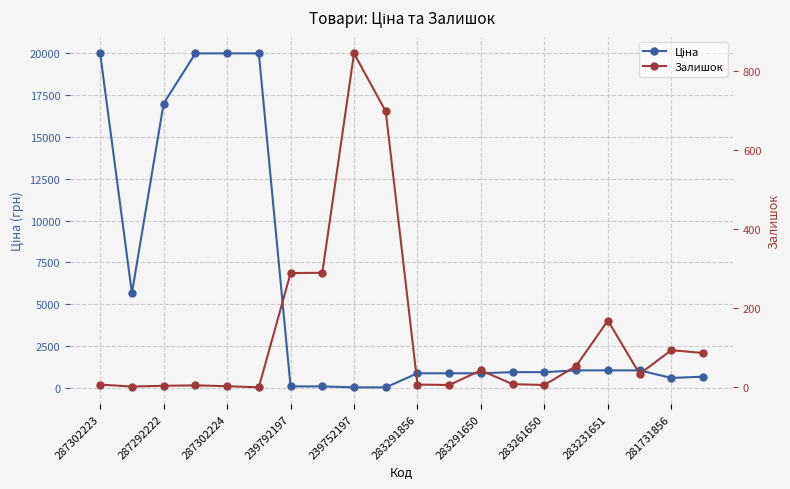

At which category is the sum across all series the highest?

287302223